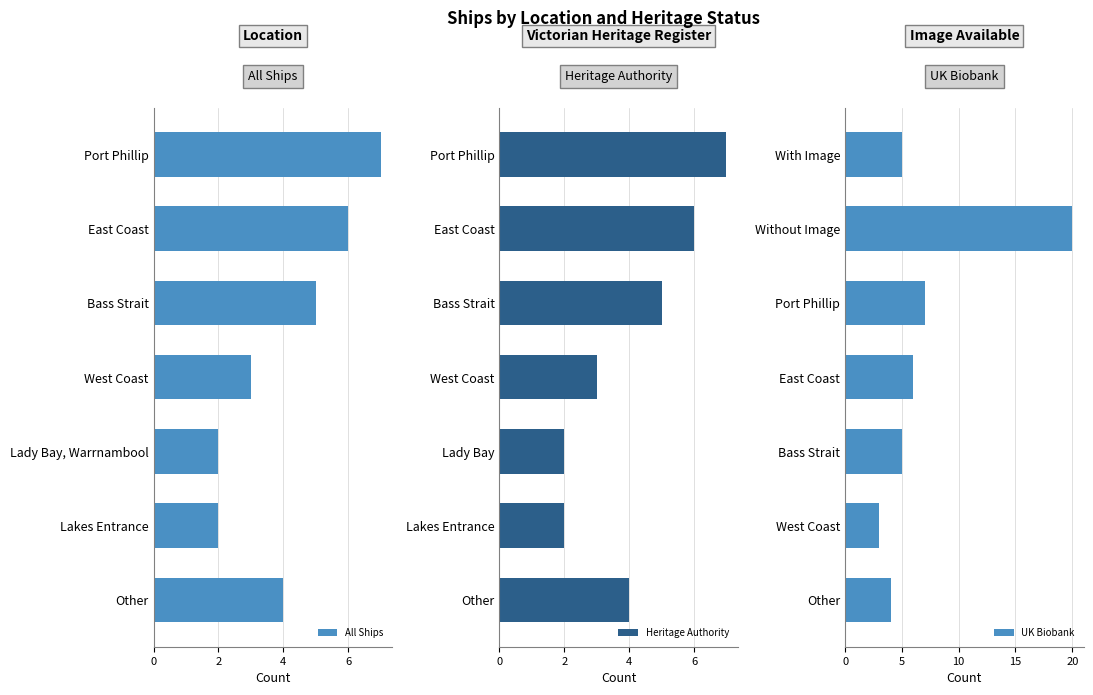

List the series in order of their peak value, highest first.

UK Biobank, All Ships, Heritage Authority